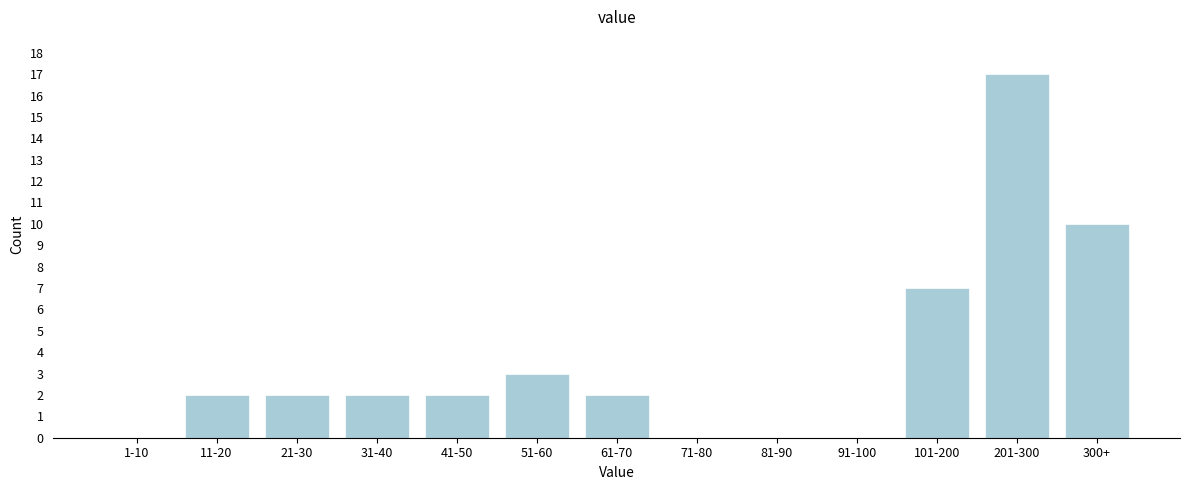

Reading right to left, extract all data points from this chart.

300+=10	201-300=17	101-200=7	91-100=0	81-90=0	71-80=0	61-70=2	51-60=3	41-50=2	31-40=2	21-30=2	11-20=2	1-10=0